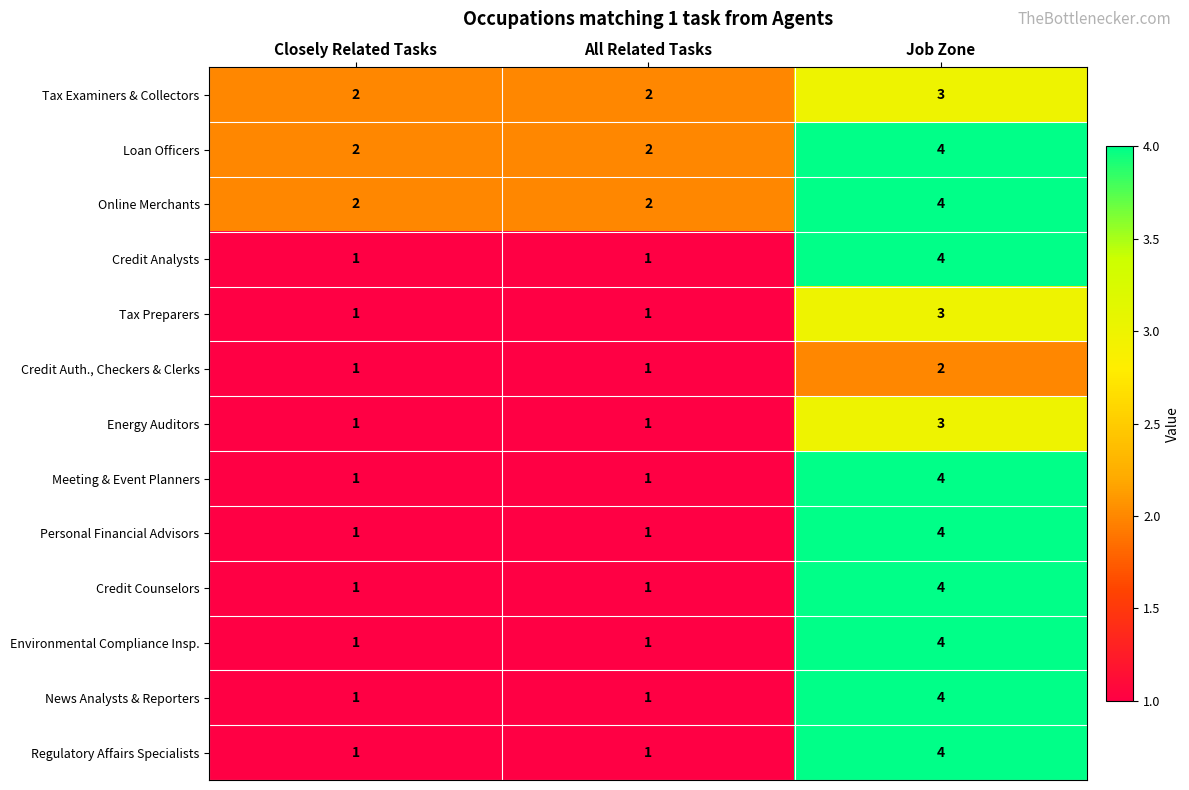

What is the greatest value displayed?

4